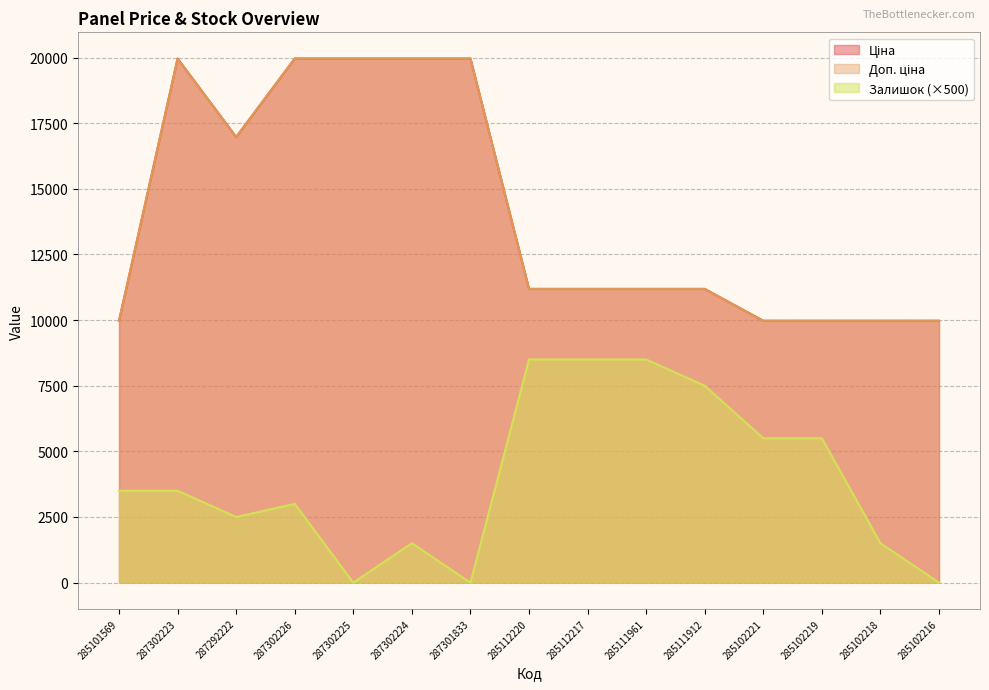

At which category does the chart reach its minimum across all series?

287302225